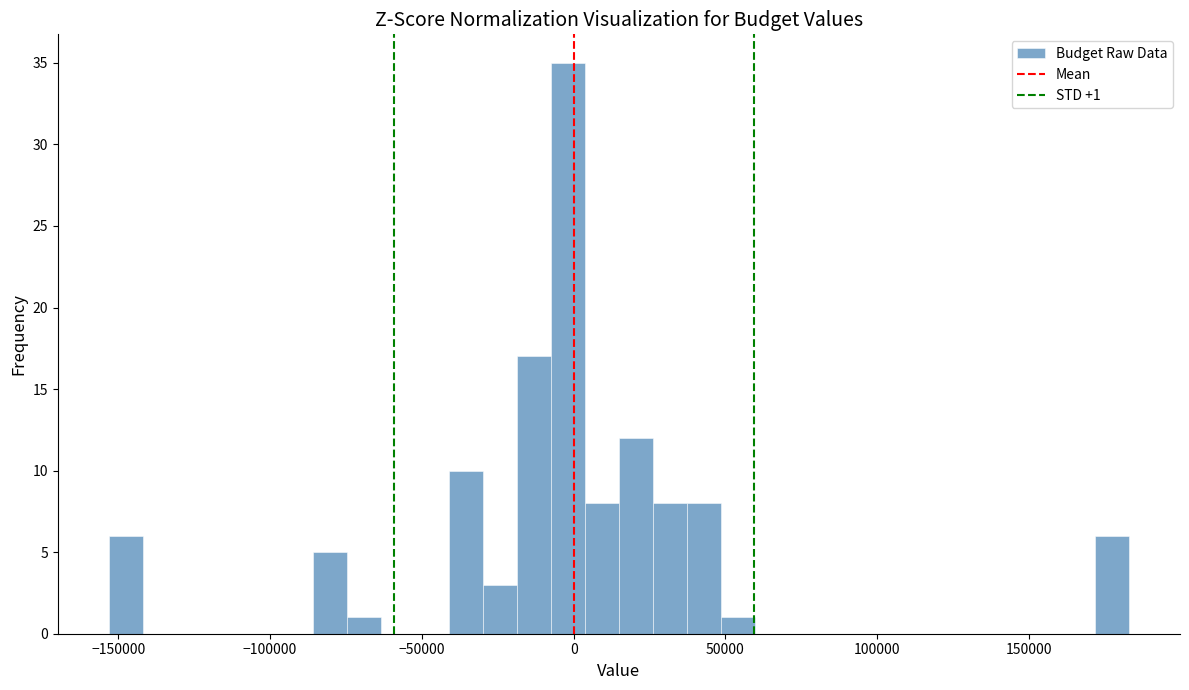

Read against the x-axis, roughly where is the centre of the tallest bar?

0